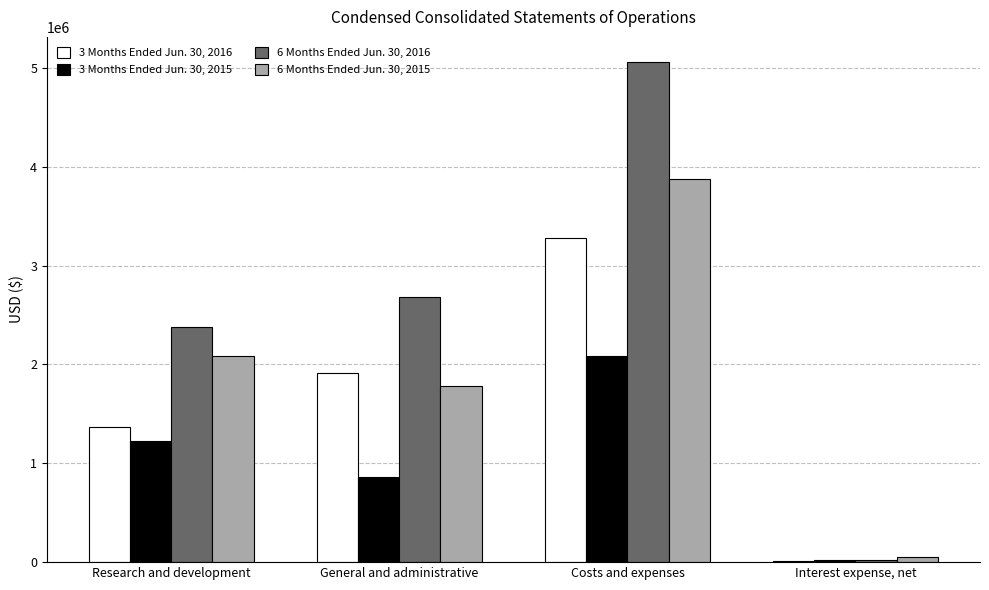

Which series changed the most between General and administrative and Interest expense, net?

6 Months Ended Jun. 30, 2016